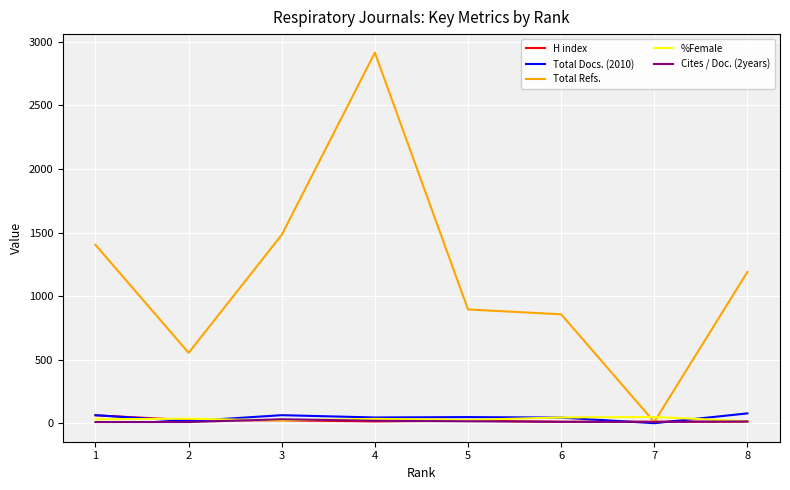

How many lines are shown in the chart?

5